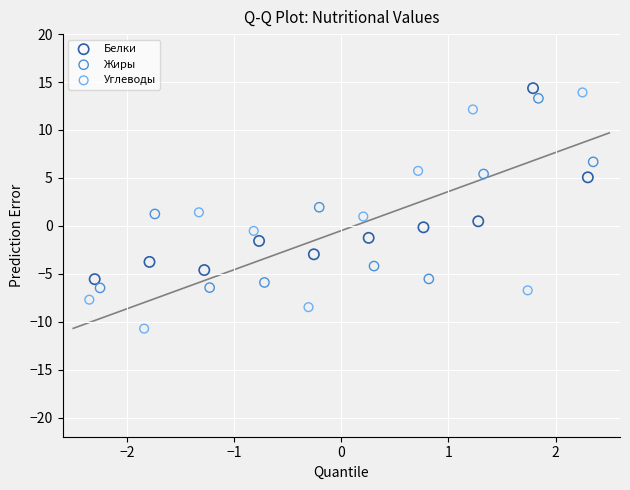

Which series reaches the minimum Y coordinate?

Углеводы